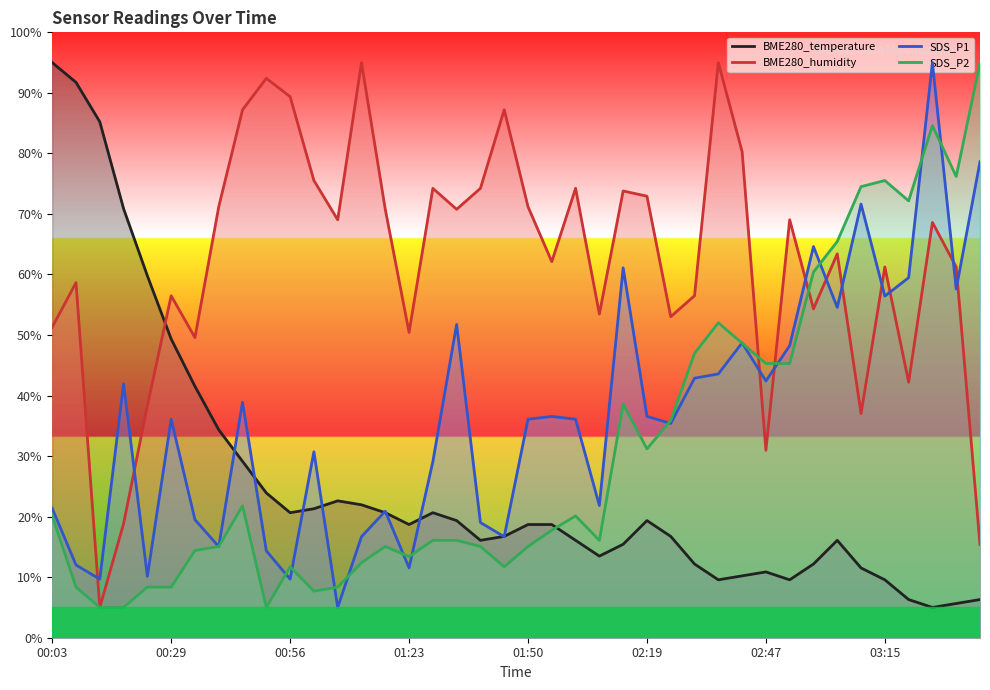

Which series has the largest total across all categories?

BME280_humidity